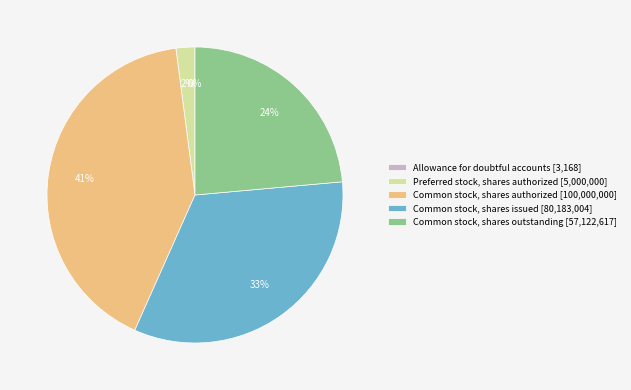

Does Common stock, shares authorized represent more than half of the total?

No